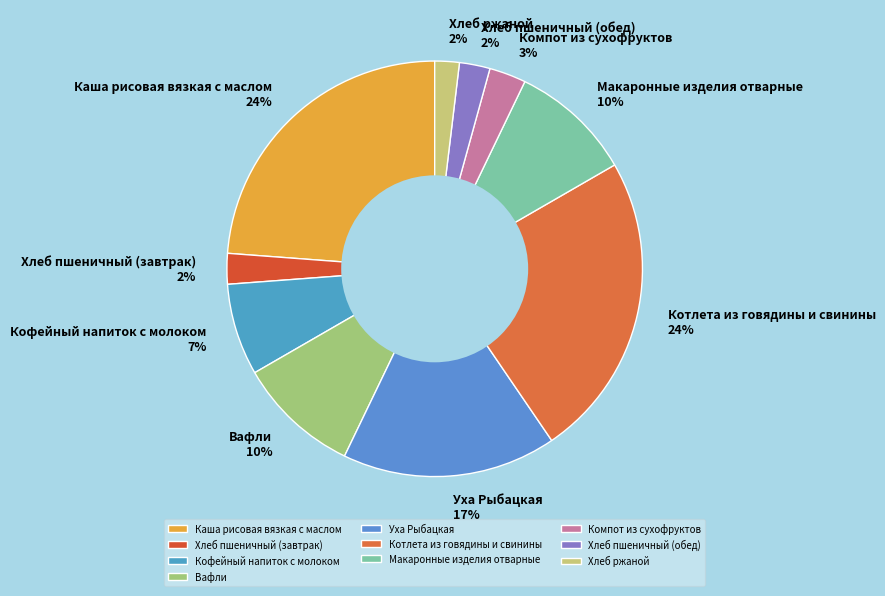

Is Компот из сухофруктов the majority of the pie?

No